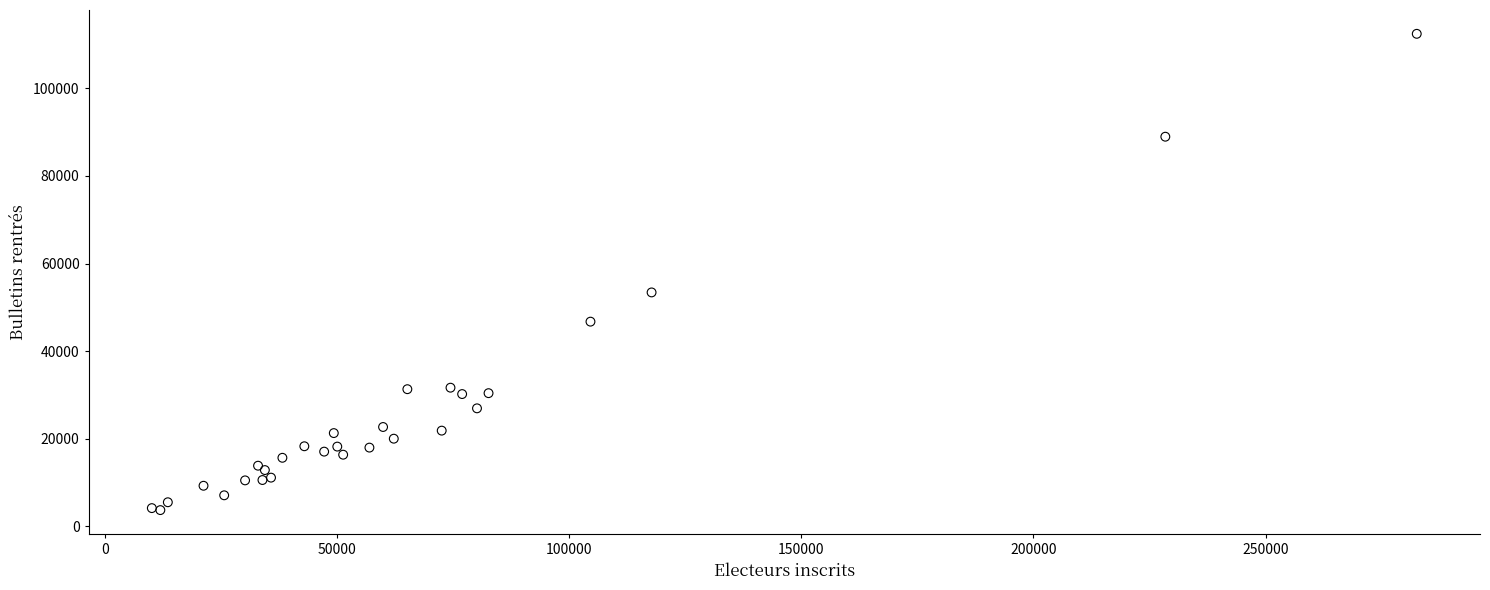

What Y value in the scatter plot is closest to 58076?

53403